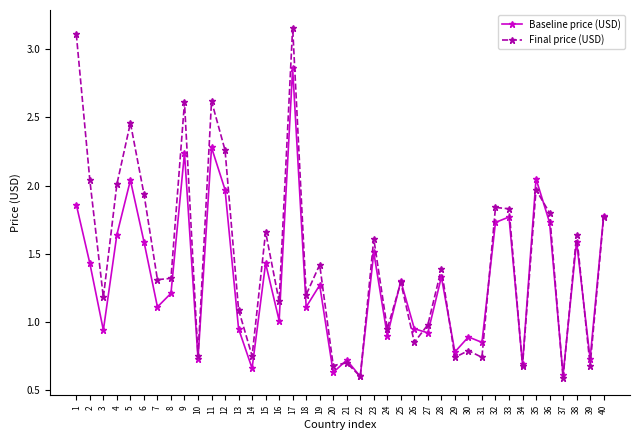

True or false: Final price (USD) and Baseline price (USD) cross at least once.

True